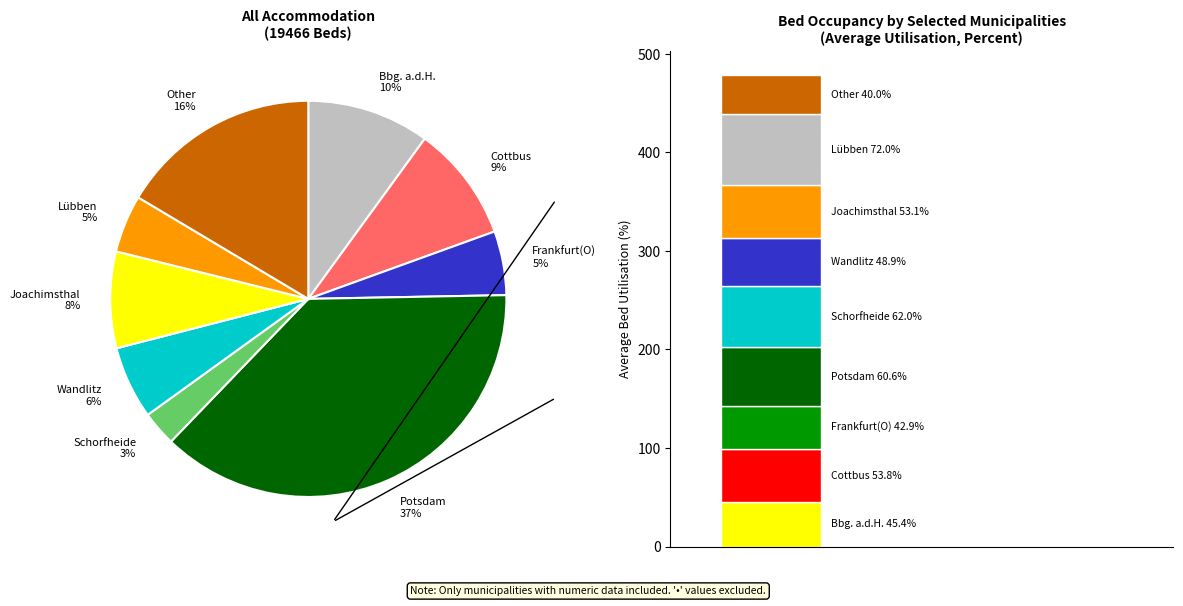

To the nearest percent, what percentage of the pie is Joachimsthal, Stadt?

8%